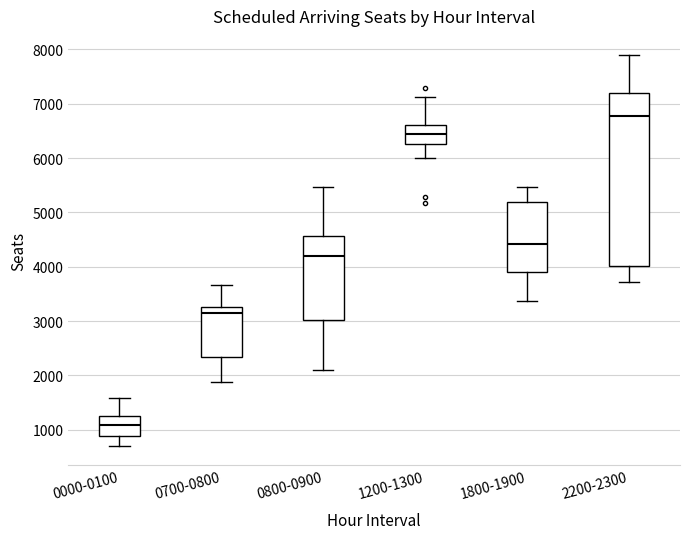

Reading left to right, transcribe this box plot: for each box, give where its median line is, the range the box spans, and where its two whiskers end, as read against the y-axis. The values are not printed on the chart, so give them approximately, as read against the axis.

0000-0100: median 1100, box 900 to 1300, whiskers 700 to 1600
0700-0800: median 3100, box 2300 to 3300, whiskers 1900 to 3700
0800-0900: median 4200, box 3000 to 4600, whiskers 2100 to 5500
1200-1300: median 6400, box 6300 to 6600, whiskers 6000 to 7100
1800-1900: median 4400, box 3900 to 5200, whiskers 3400 to 5500
2200-2300: median 6800, box 4000 to 7200, whiskers 3700 to 7900